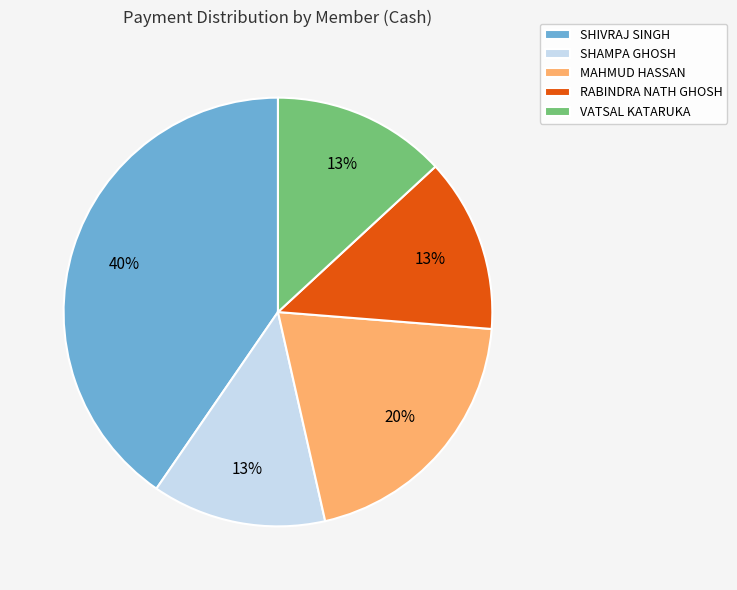

How many segments does this pie chart have?

5